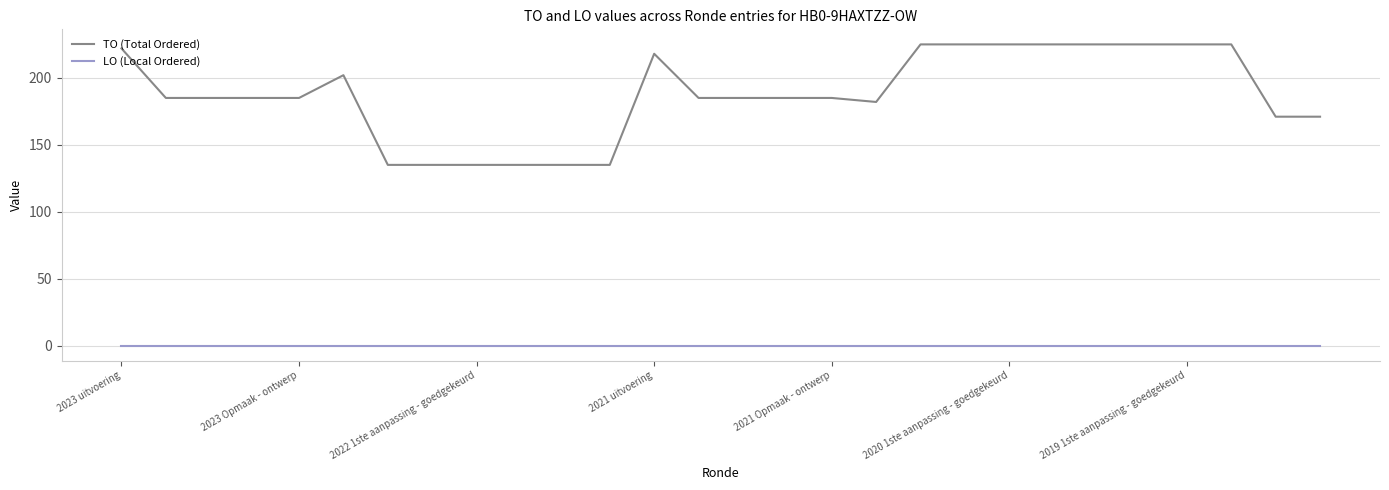

Rank the series by their maximum value, from highest to lowest.

TO (Total Ordered), LO (Local Ordered)